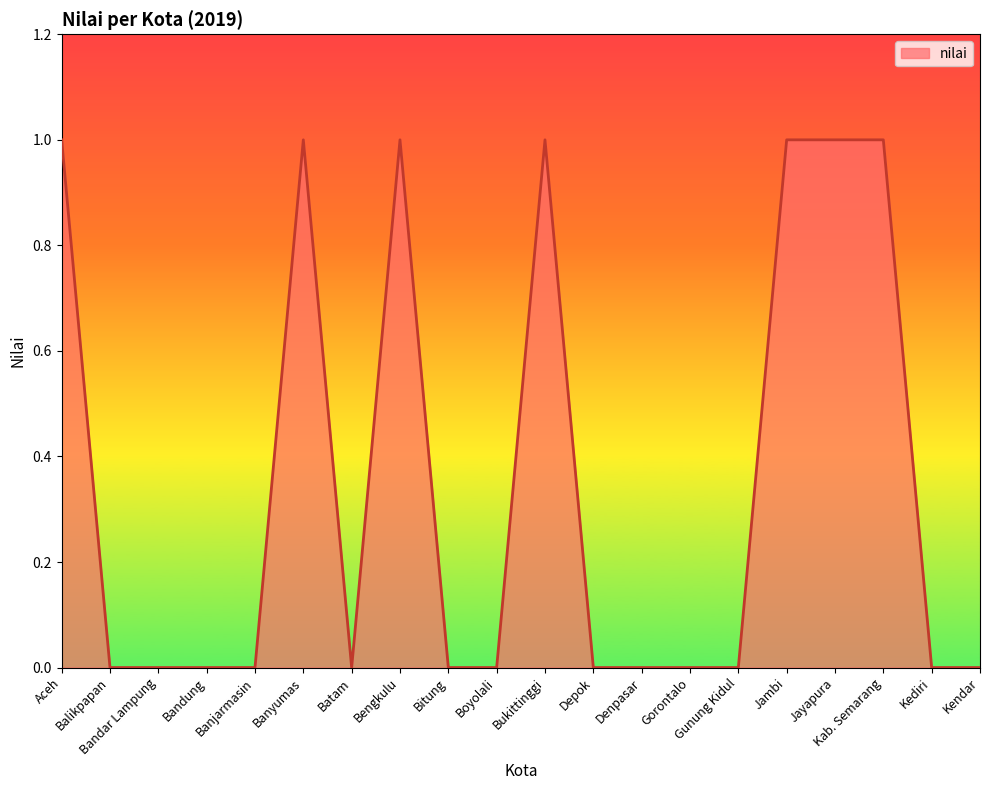

What position from the left is Bitung?

9